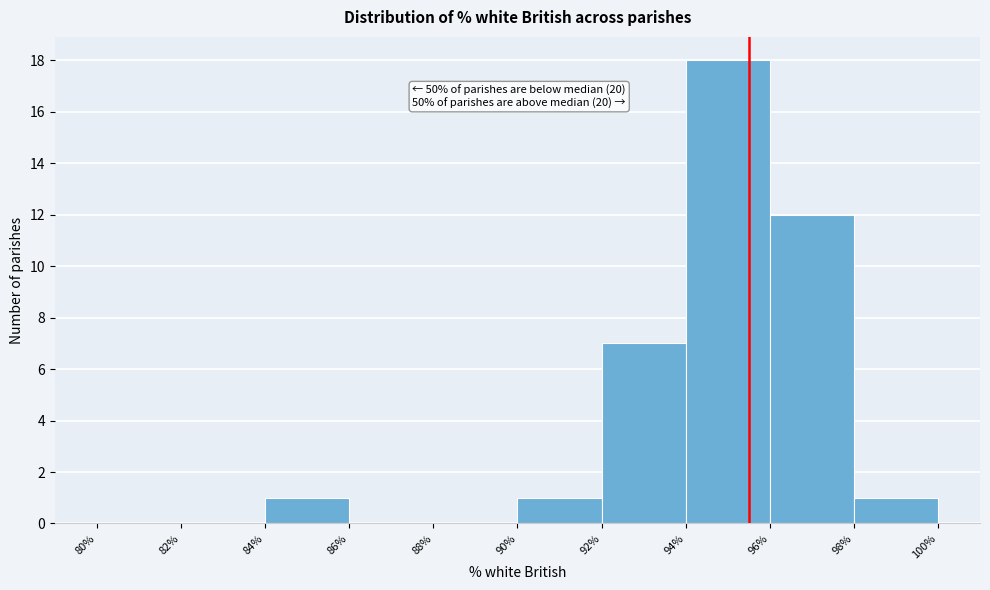

Which range on the x-axis has the tallest bar?

94% to 96%